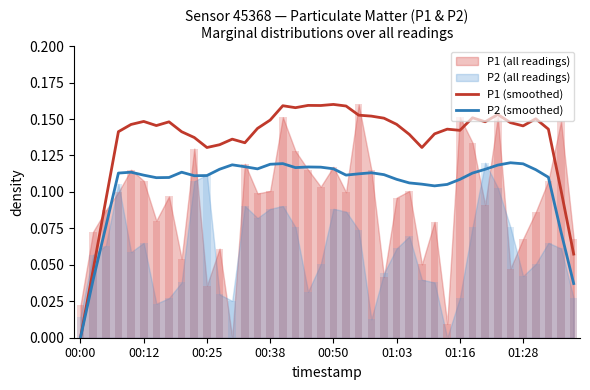

What is the sum of all P2 (smoothed) values?

4.2